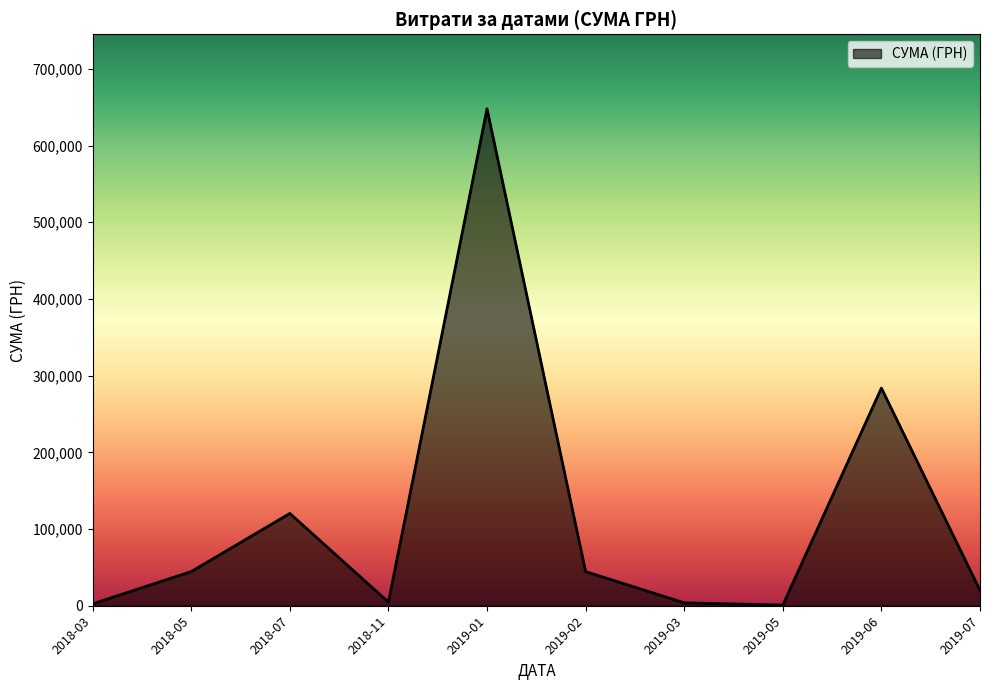

What is the difference between the maximum and minimum values?

647029.6